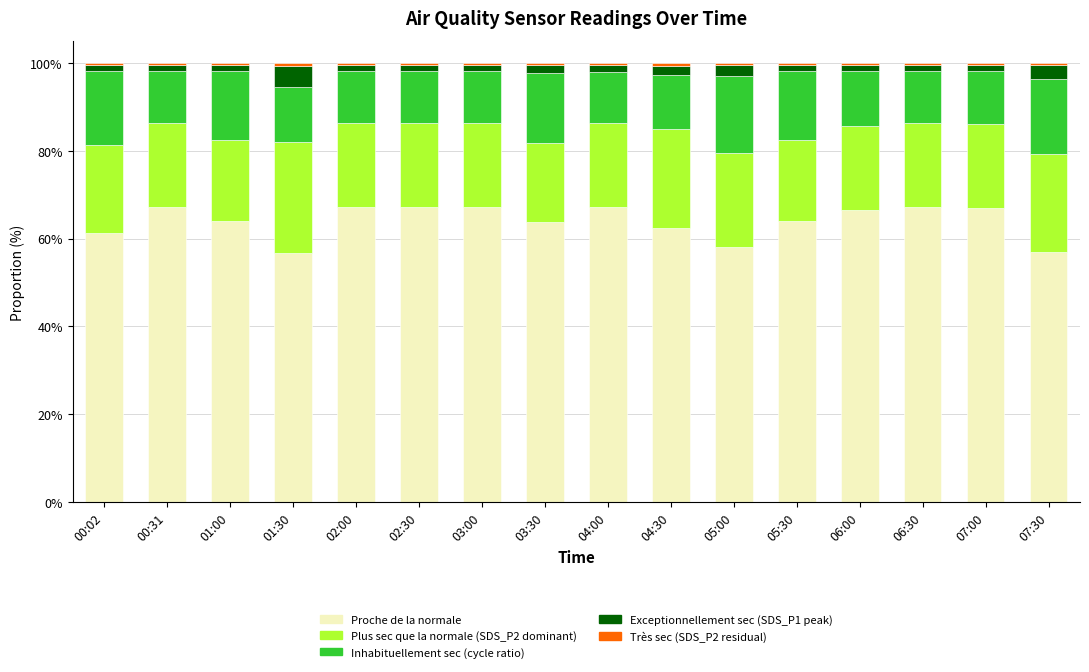

How many categories are shown in the chart?

16